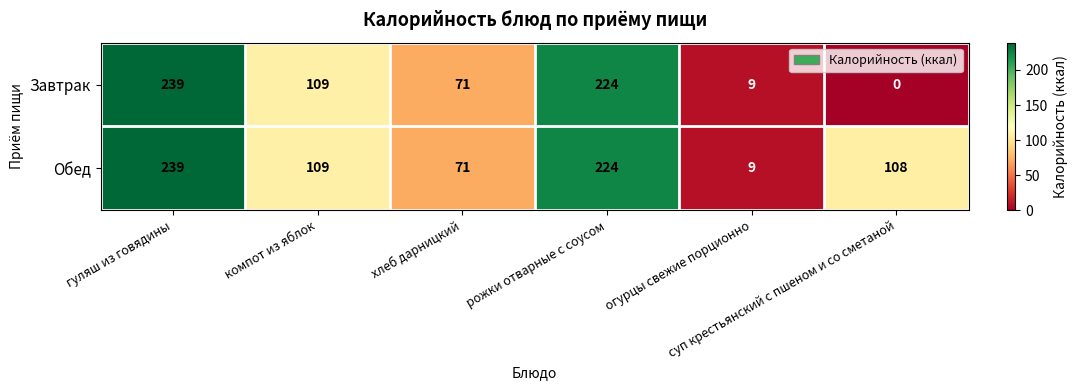

What is the sum of all Обед values?

760